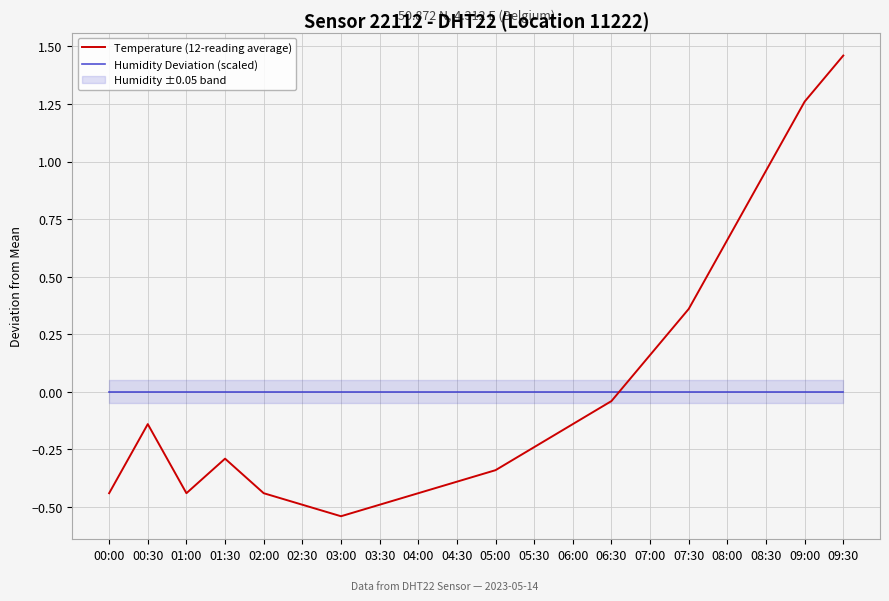

Is this an area chart (filled region under the line)?

No